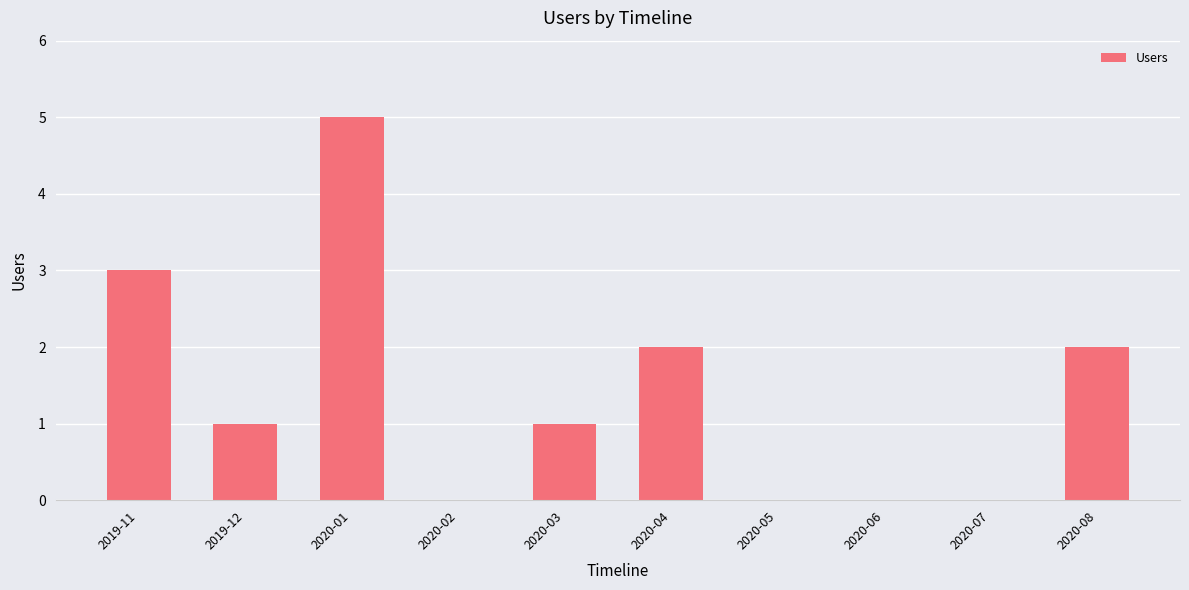

What is the sum of all values?

14